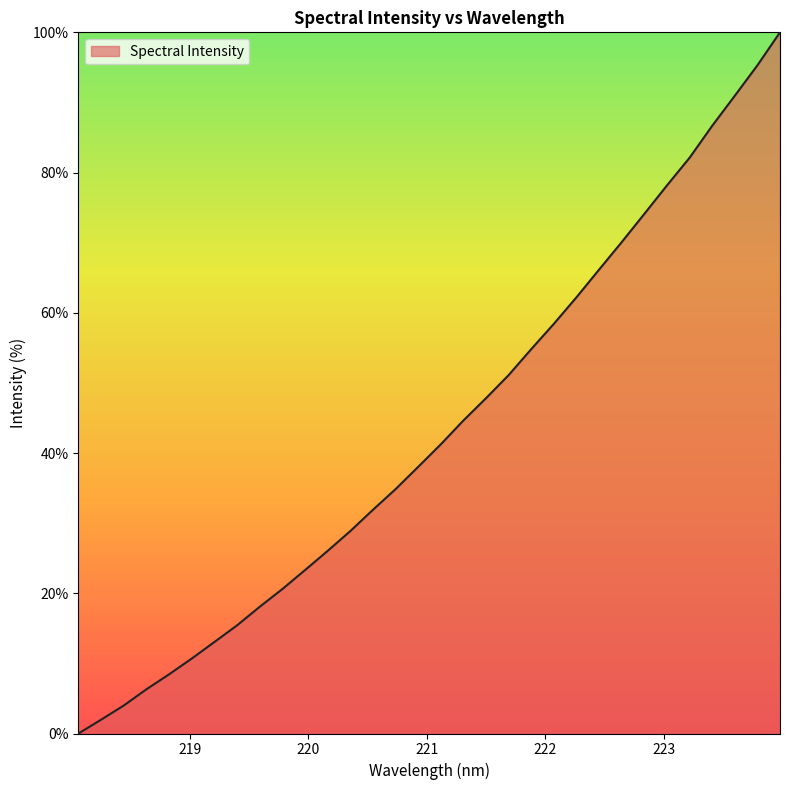

What is the maximum value shown in the chart?

100.0